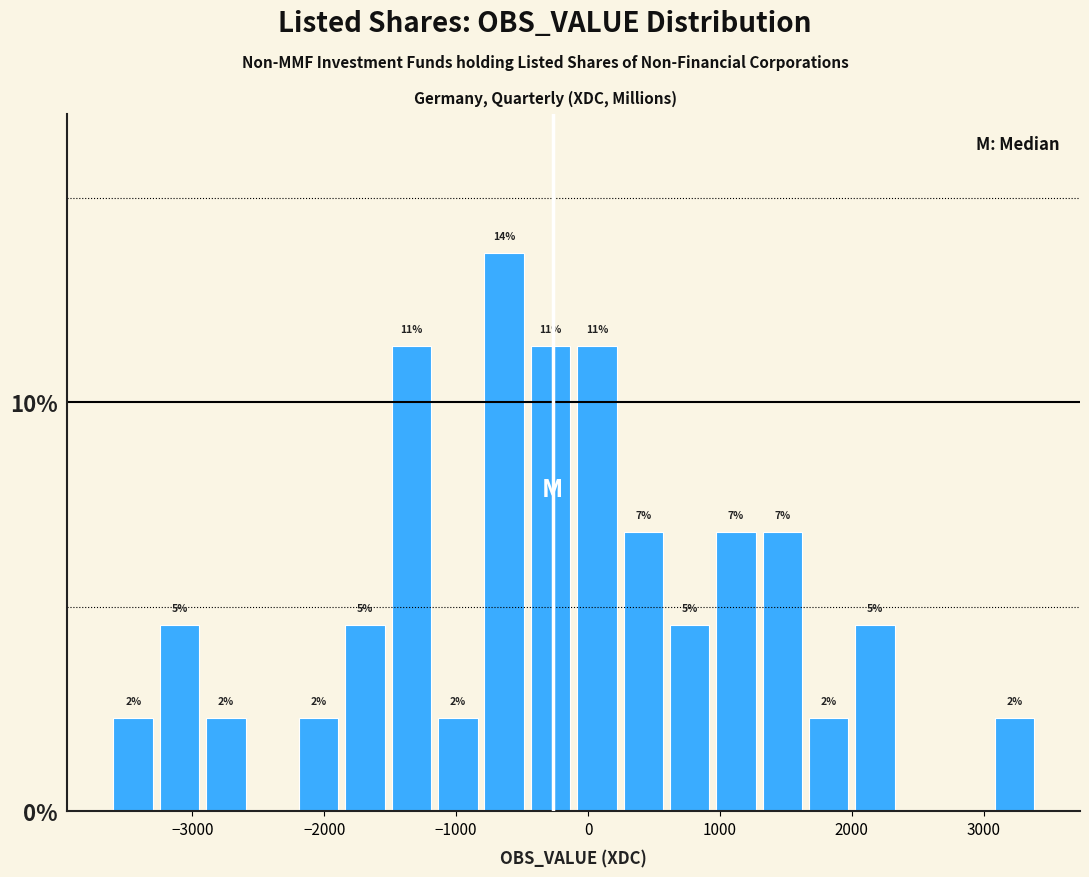

Read against the x-axis, roughly where is the centre of the tallest bar?

-600